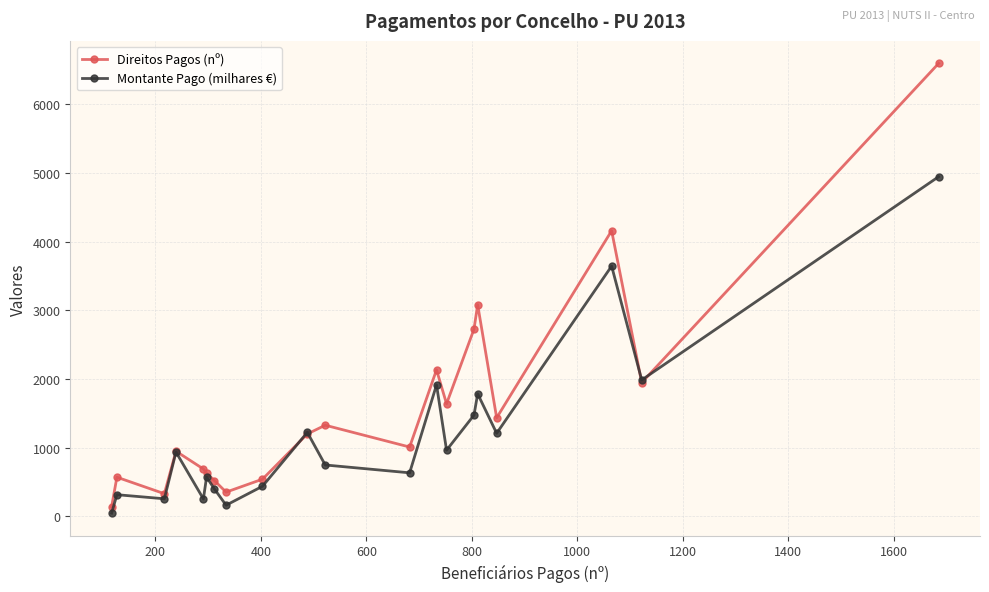

What is the value of the Montante Pago (milhares €) point at the 4th from the left?

937.4